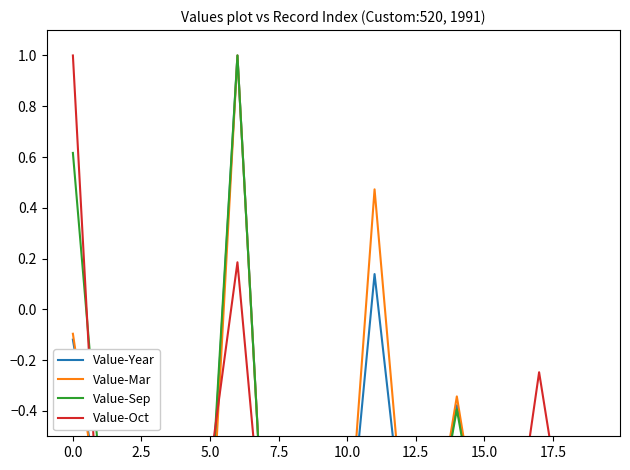

Which series has the widest spread of values?

Value-Year